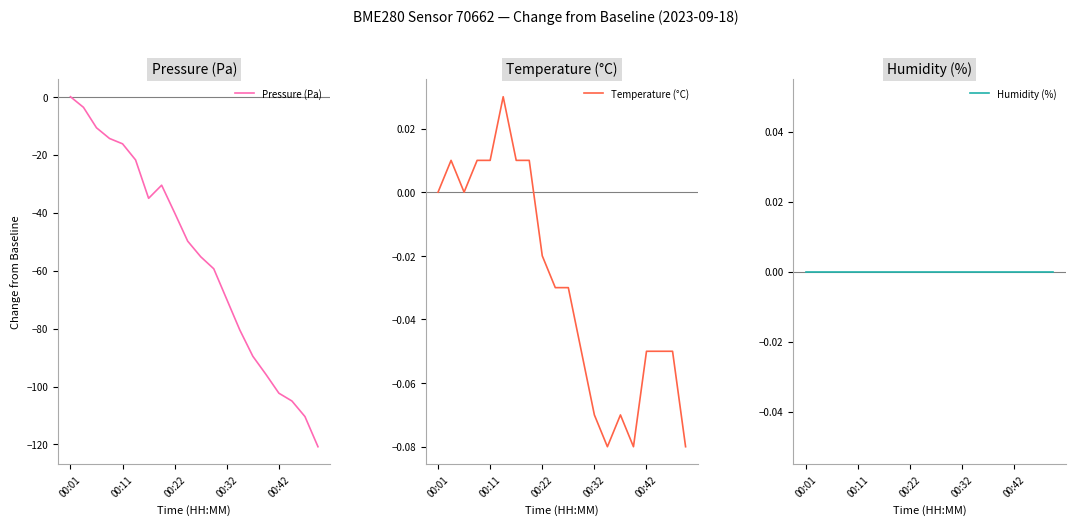

What is the value of the Temperature (°C) point at the 13th from the left?

-0.1